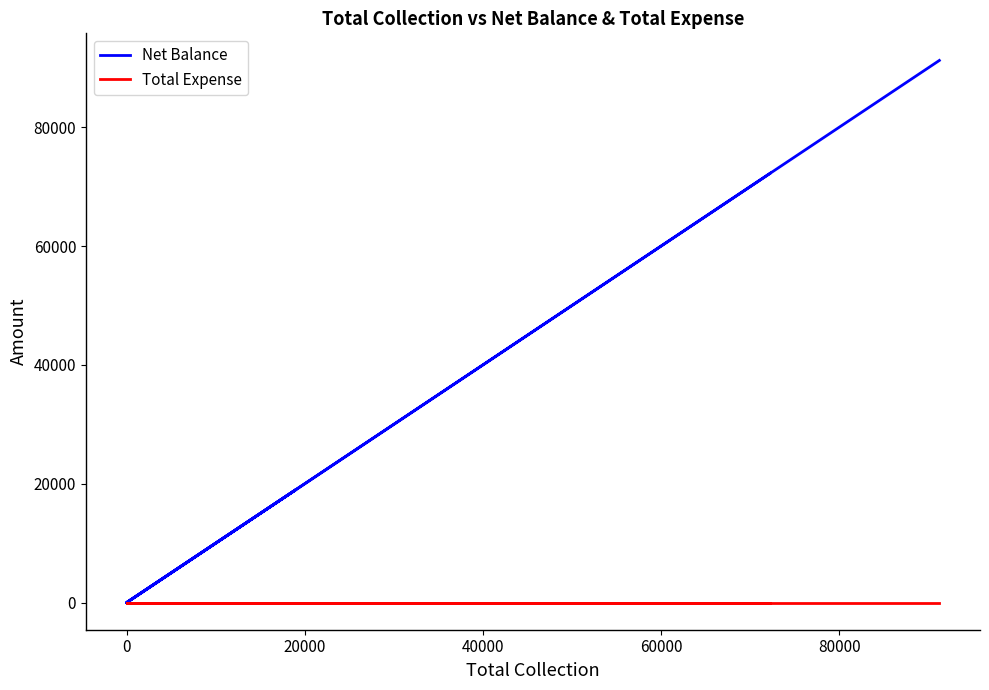

True or false: Net Balance has a value of 0 at 0.

True